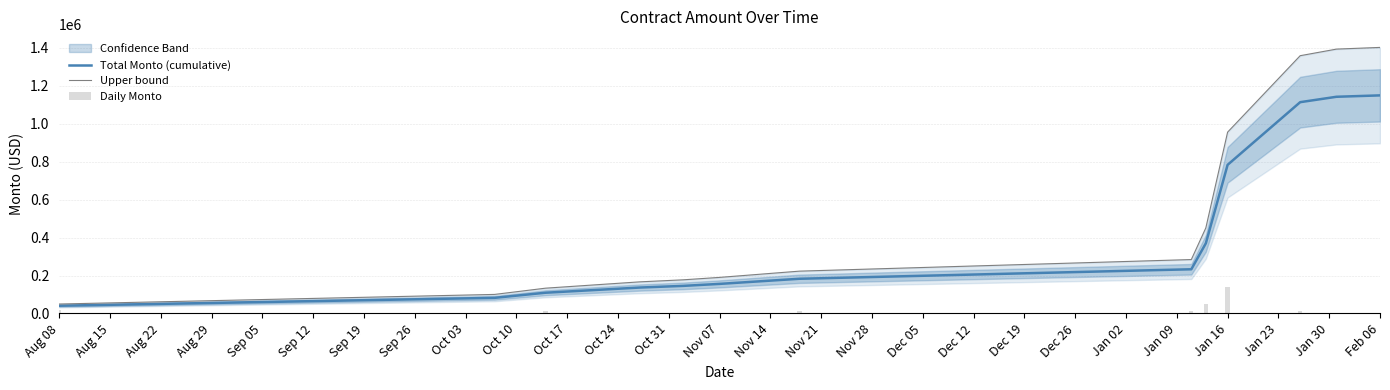

What is the value of the Daily Monto bar at the 1st from the left?

18602.1